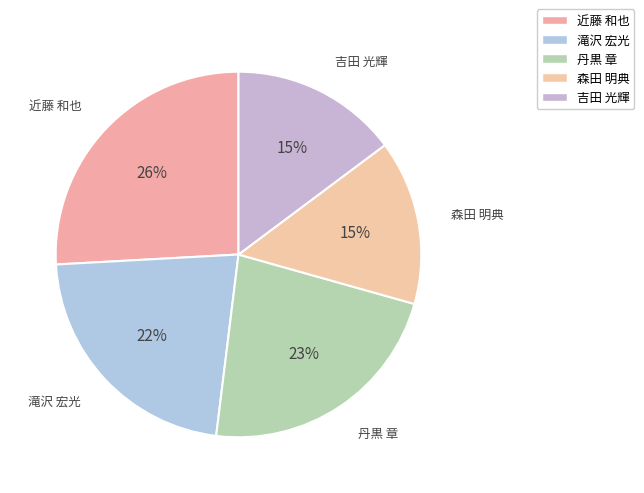

Count the number of slices in the pie.

5